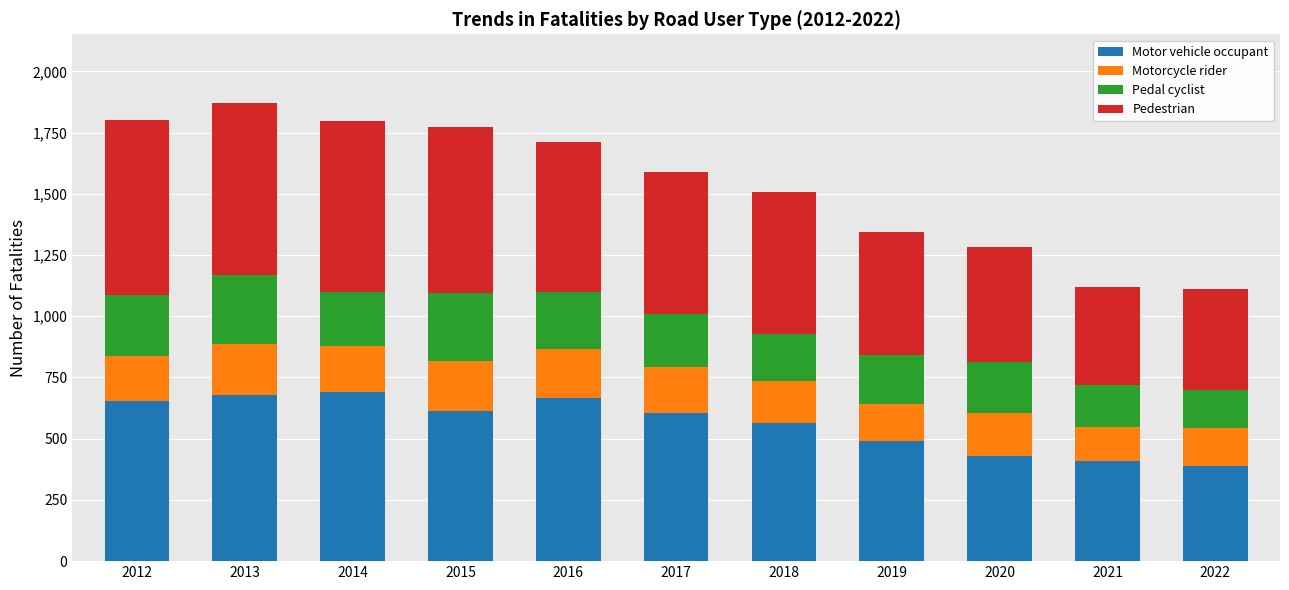

True or false: Motor vehicle occupant has a value of 668 at 2020.

False